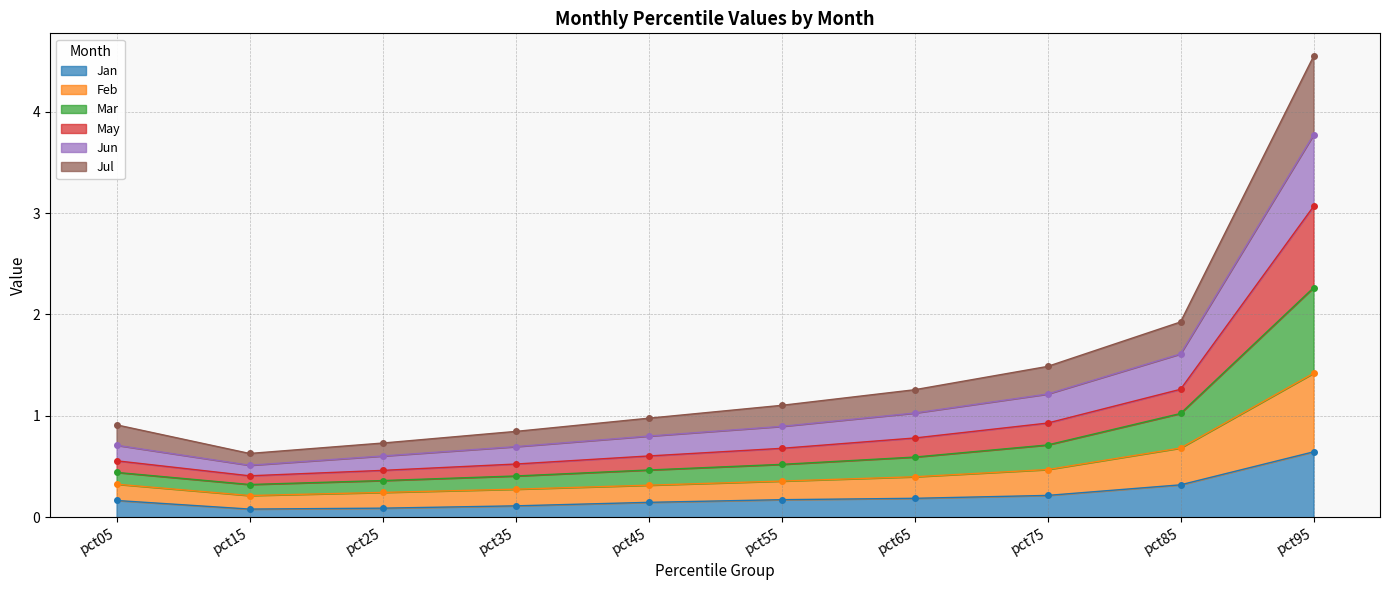

Which series has the largest range (max minus min)?

May